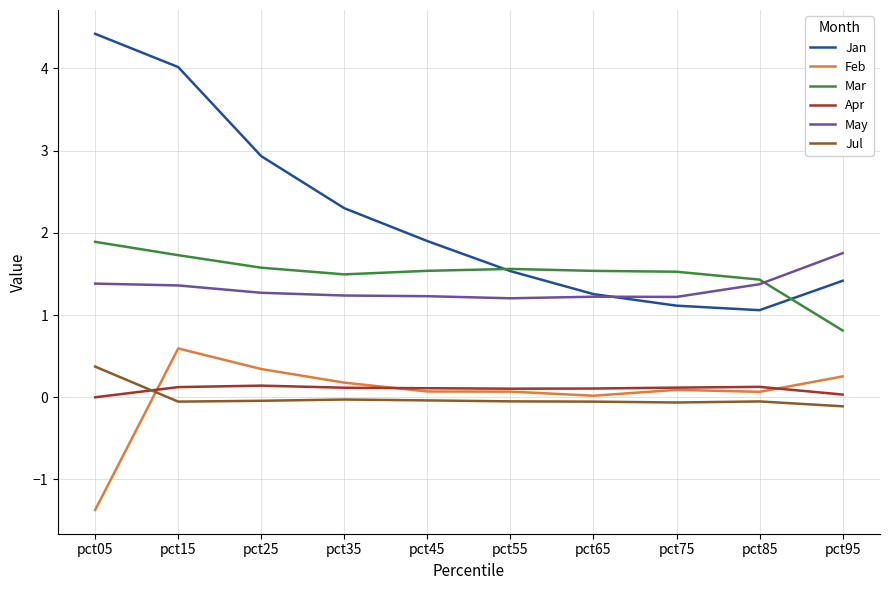

Which series changed the most between pct25 and pct35?

Jan